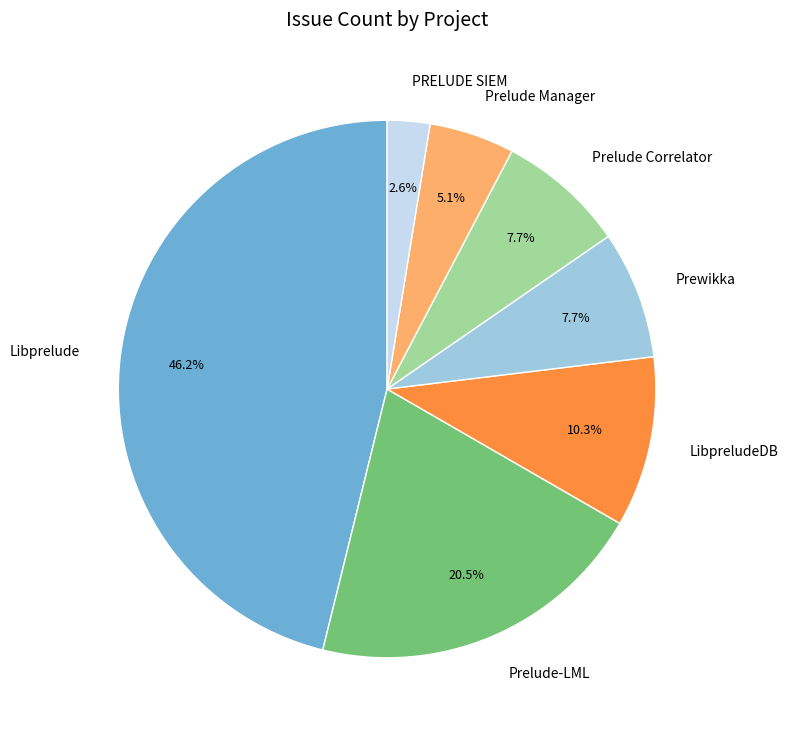

Is Libprelude the majority of the pie?

No